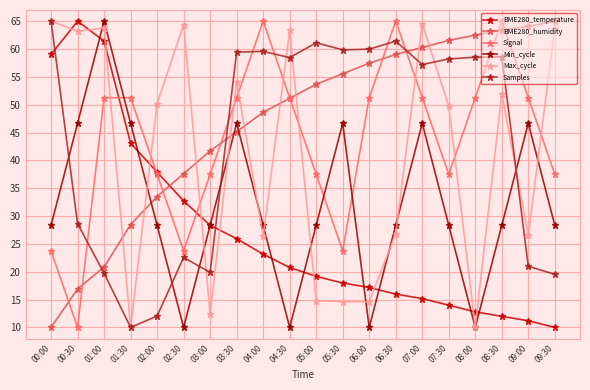

In Samples, how many points are lower than both neighbors (excluding endpoints)?

5